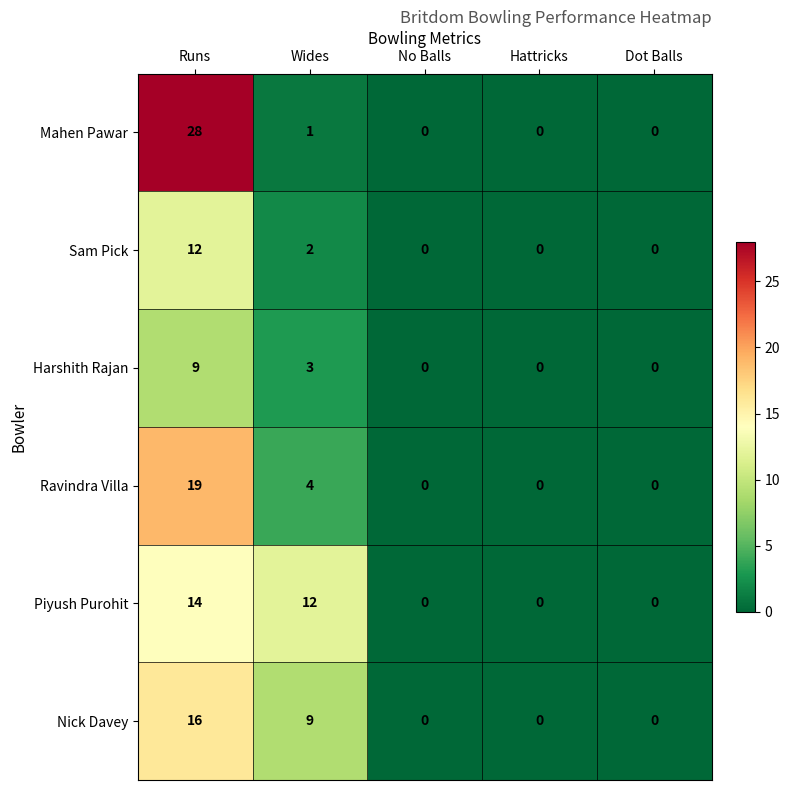

What is the difference between the Ravindra Villa values at Runs and Hattricks?

19